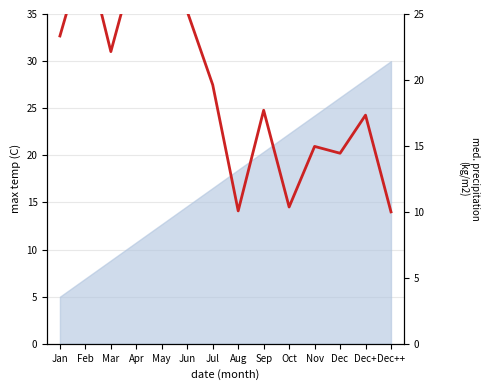

What is the label of the 2nd point from the left?

Feb